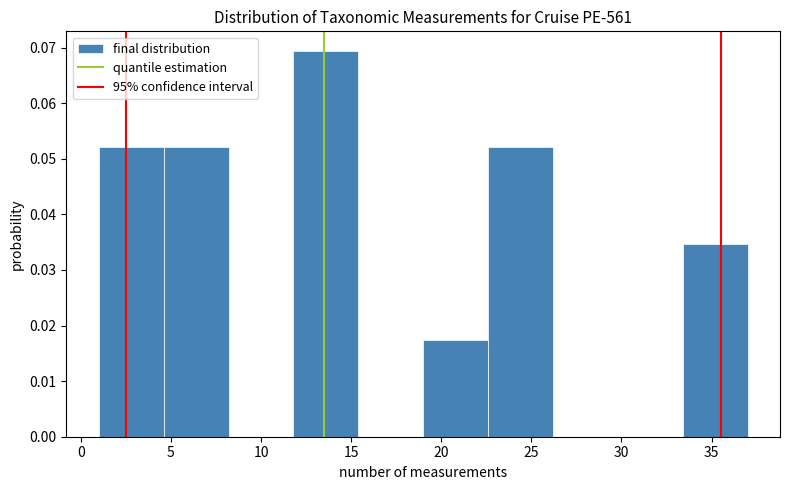

Reading left to right, list every bar in this chart as the range it spans on the x-axis followed by its height. Neither the bar edges nor the heights are printed on the chart, so give them approximately, as read against the axes.

1.0 to 4.6: 0.052
4.6 to 8.2: 0.052
8.2 to 11.8: 0
11.8 to 15.4: 0.069
15.4 to 19.0: 0
19.0 to 22.6: 0.017
22.6 to 26.2: 0.052
26.2 to 29.8: 0
29.8 to 33.4: 0
33.4 to 37.0: 0.035